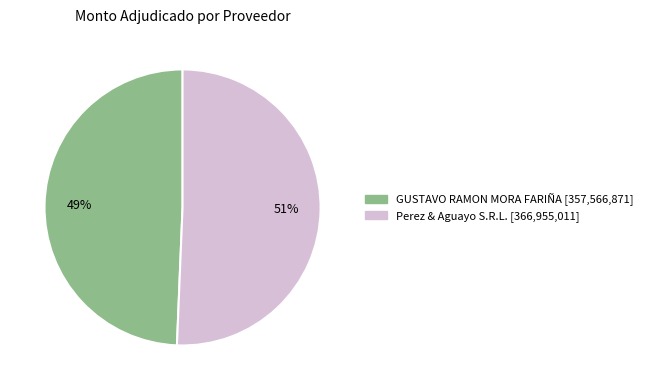

Is there a majority slice in this chart?

Yes